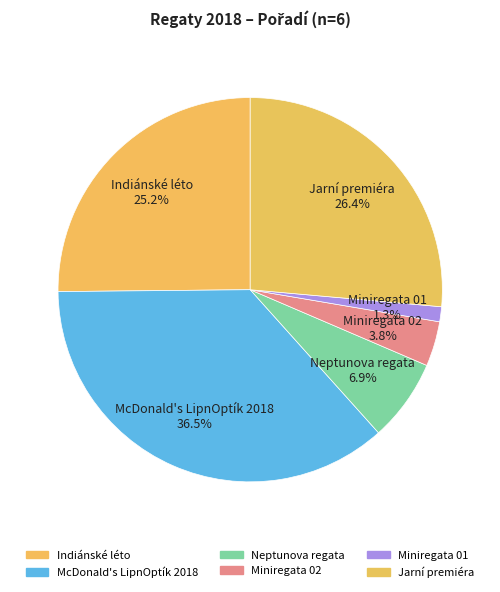

Which slice is the largest?

McDonald's LipnOptík 2018